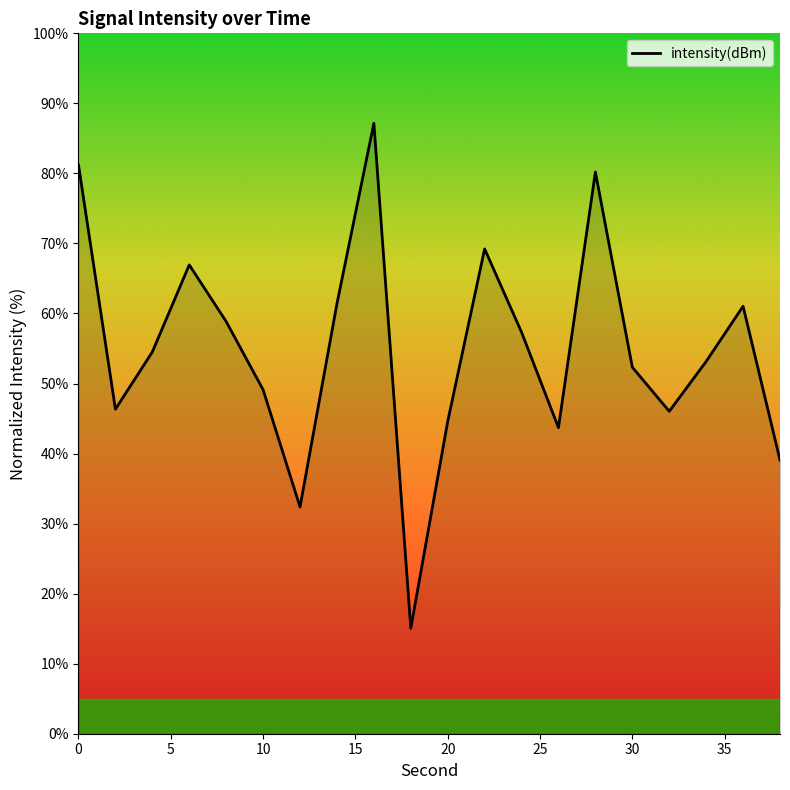

What is the difference between the maximum and minimum values?

72.1